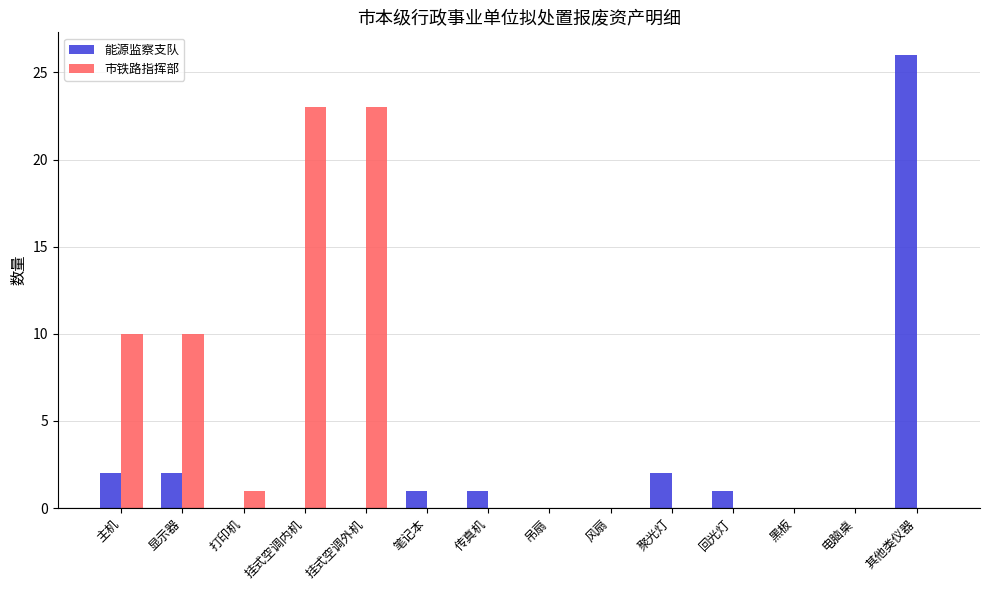

Is it true that 能源监察支队 equals 0 at 打印机?

True